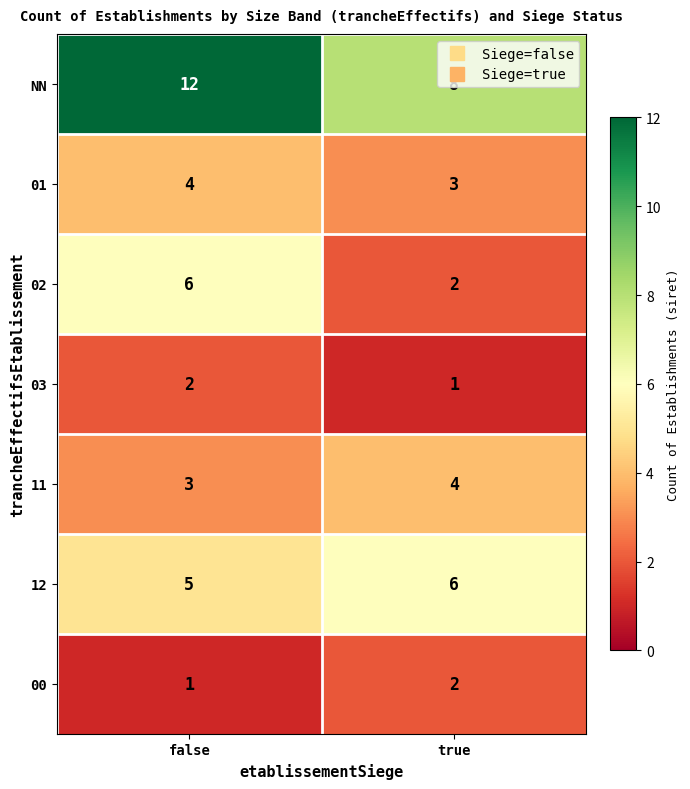

At which label is 11 closest to 3?

false